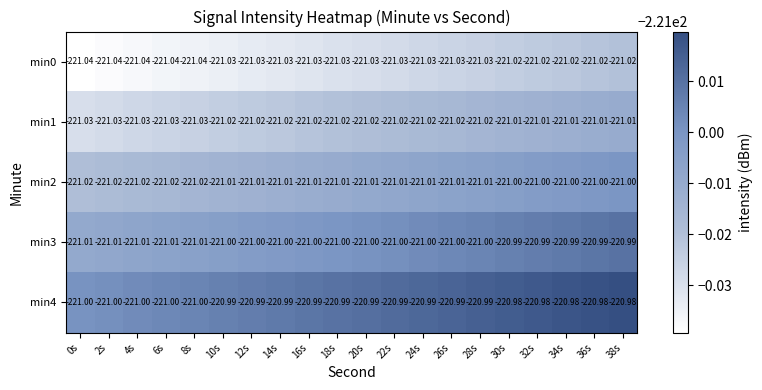

What is the total value across all series at 26s?

-1105.0